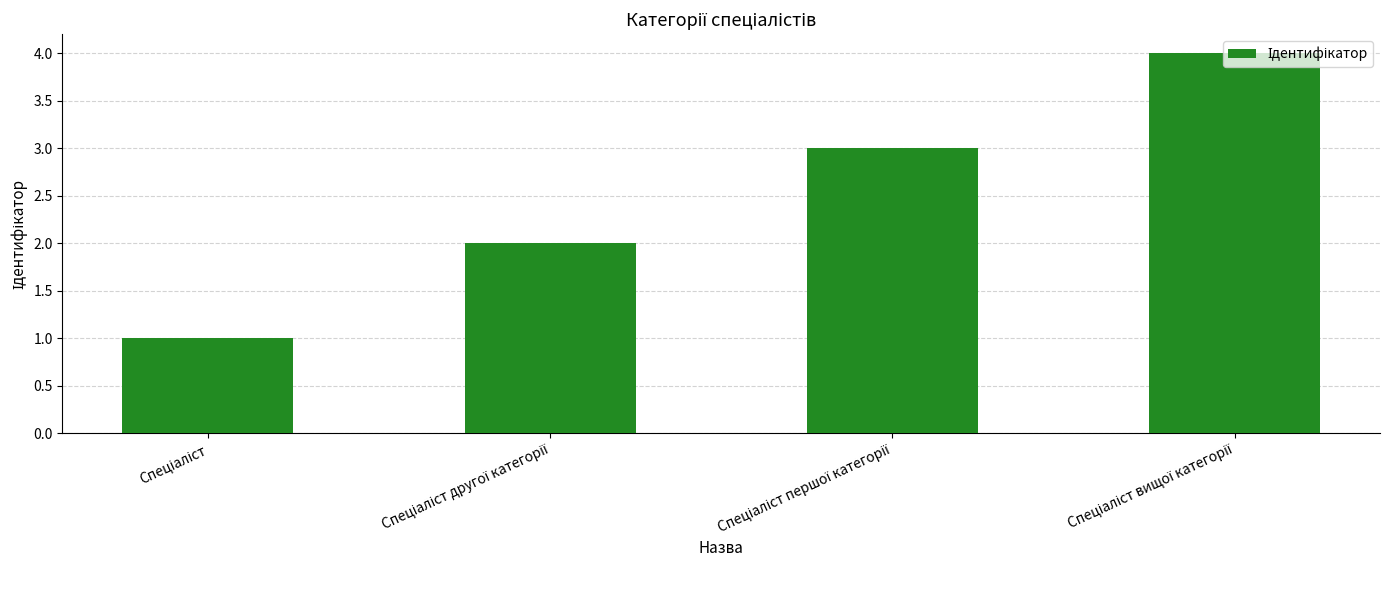

Reading left to right, list all the values displayed in this chart.

1	2	3	4